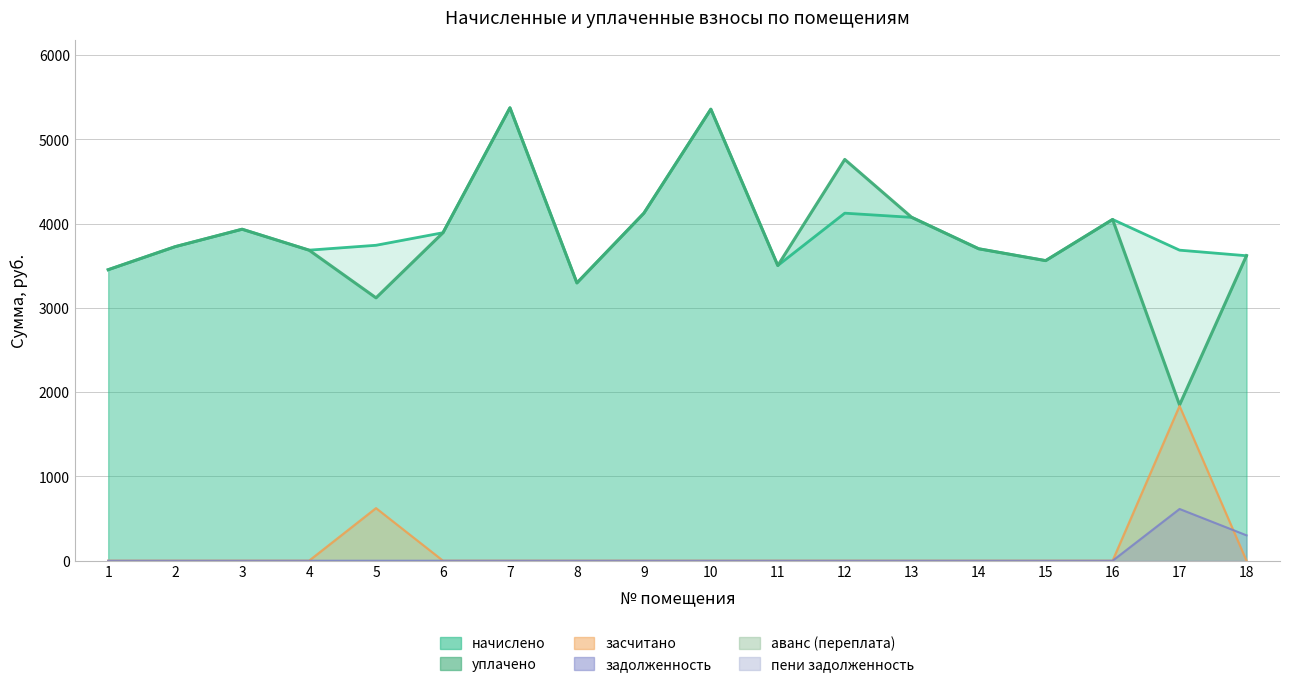

Which series changed the most between 5 and 8?

засчитано